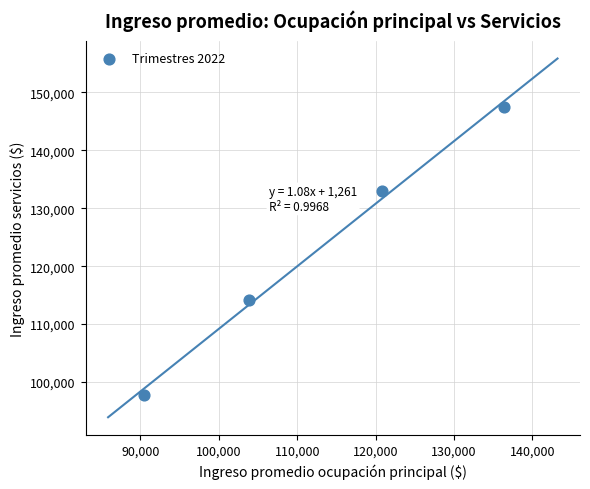

What is the average Y value?

123082.8